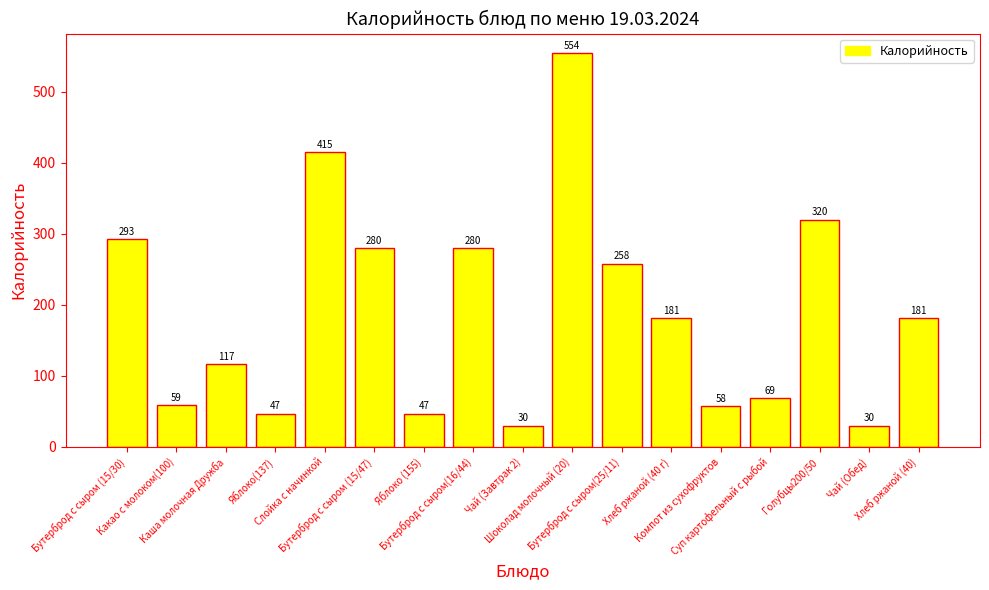

What is the greatest value displayed?

554